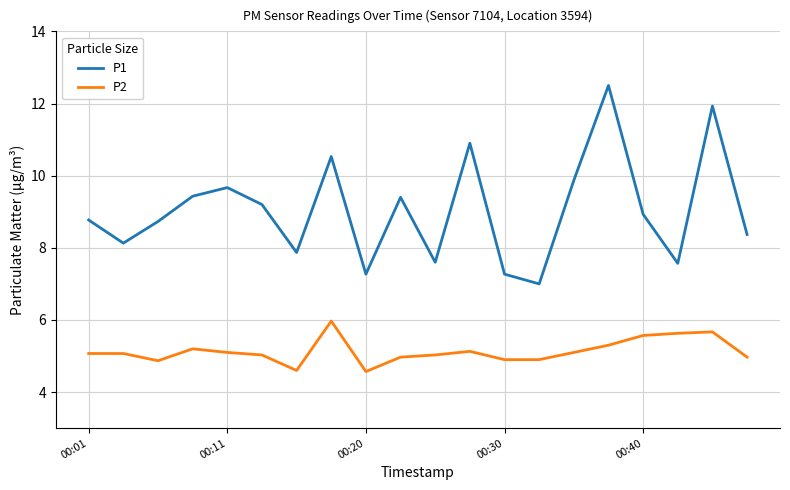

Rank the series by their maximum value, from lowest to highest.

P2, P1